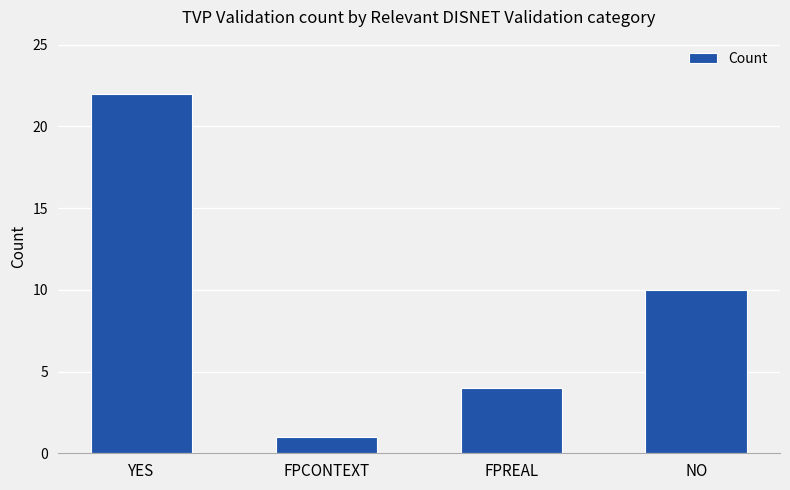

Between NO and YES, which is larger?

YES